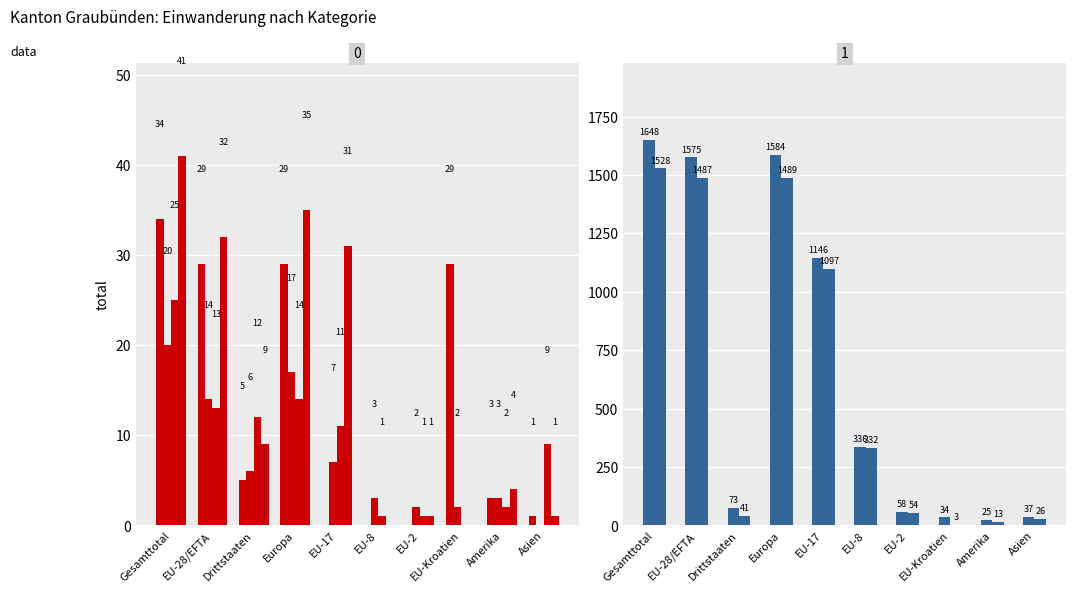

What position from the right is Asien?

1